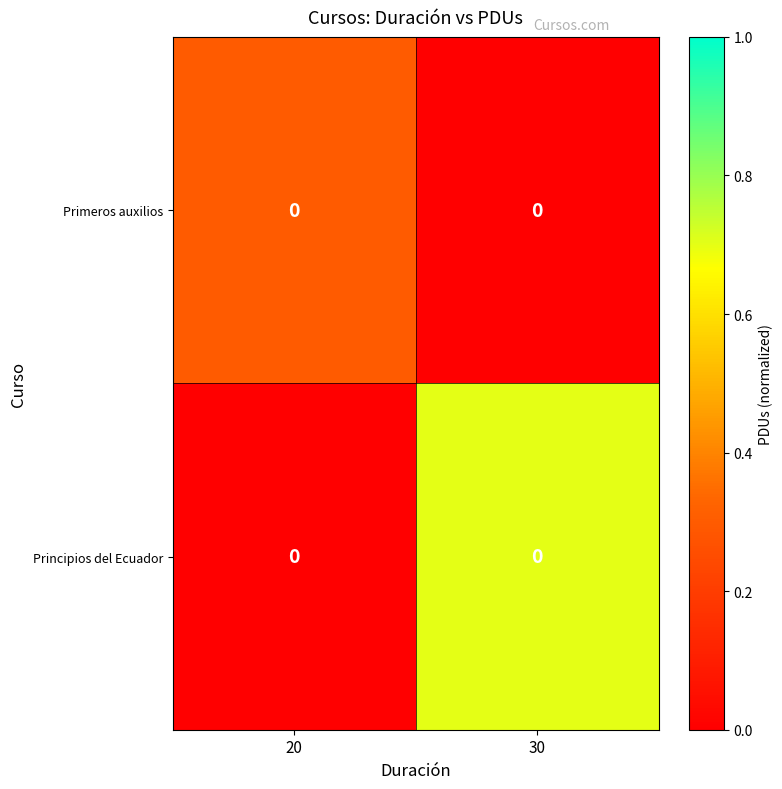

What is the average value of the Primeros auxilios series?

0.1